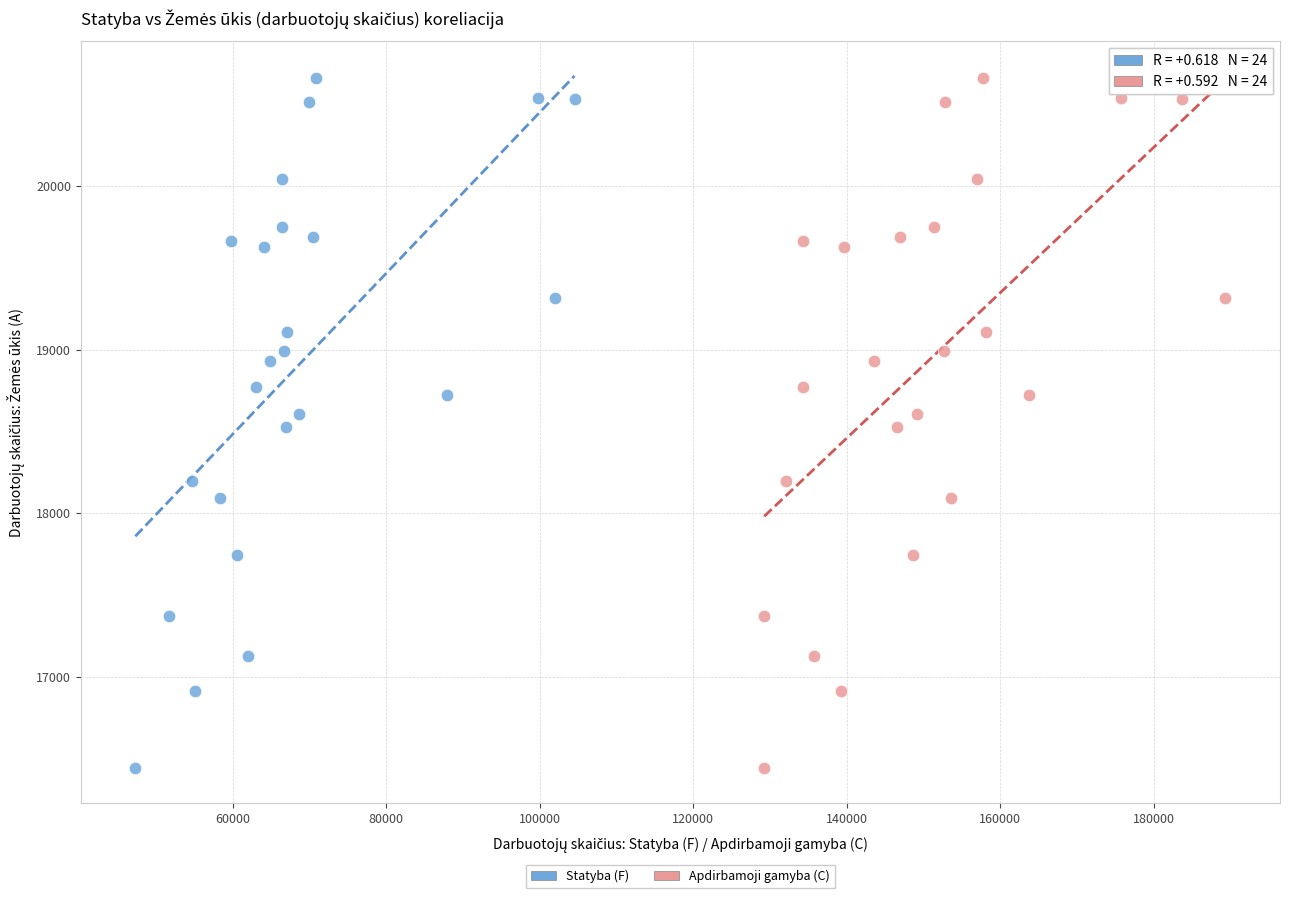

What are all the series names shown in the legend?

Statyba (F), Apdirbamoji gamyba (C)